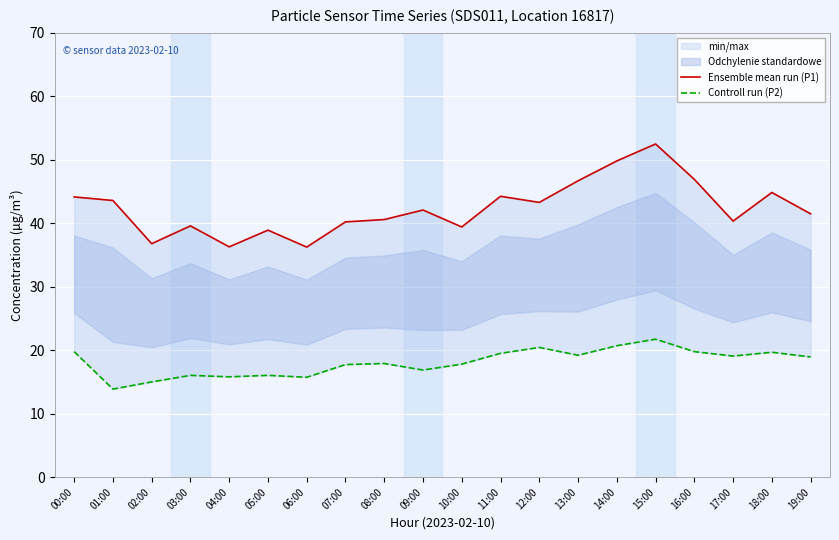

True or false: Controll run (P2) and Ensemble mean run (P1) cross at least once.

False